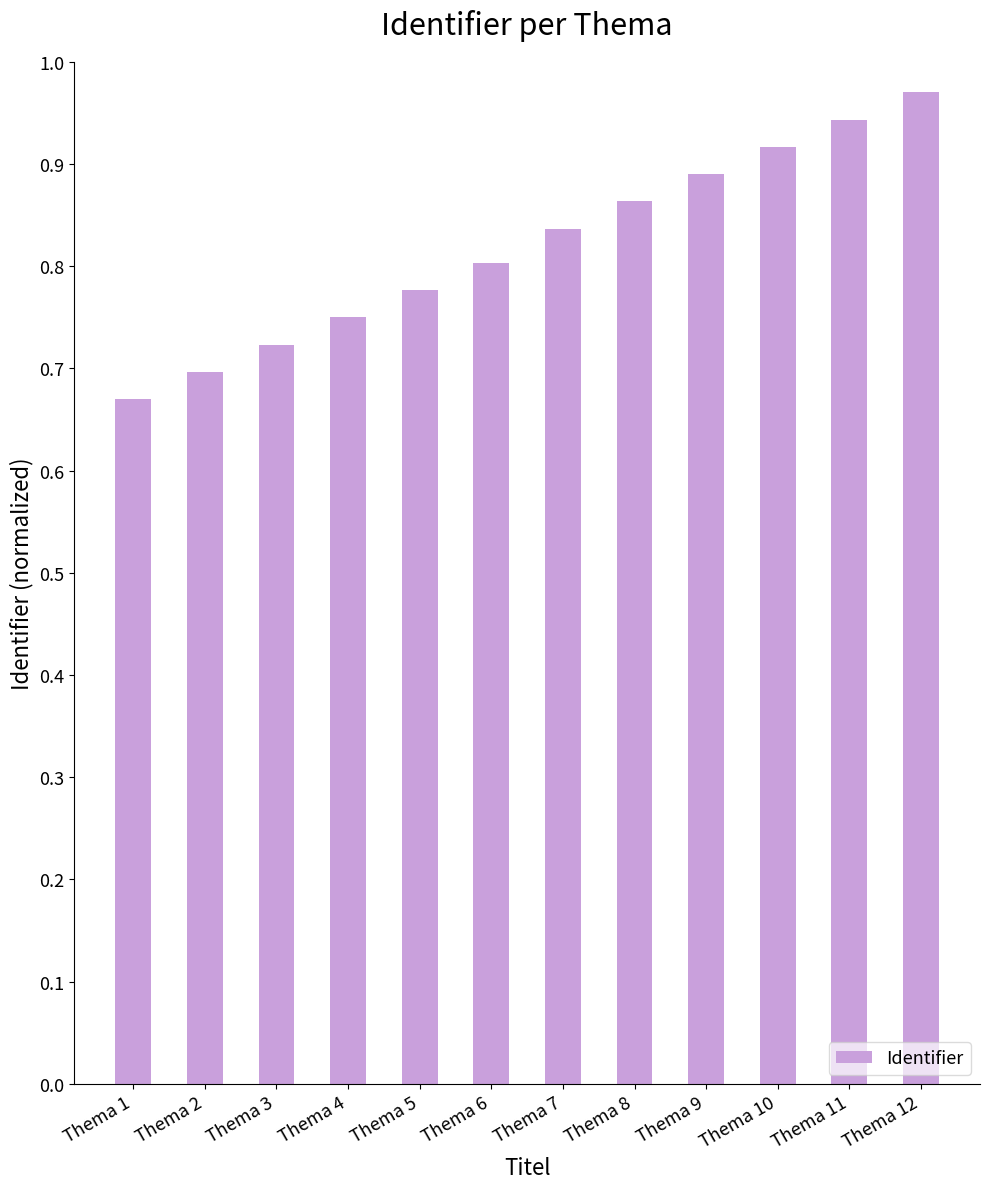

The value at Thema 1 is 0.7. True or false?

True